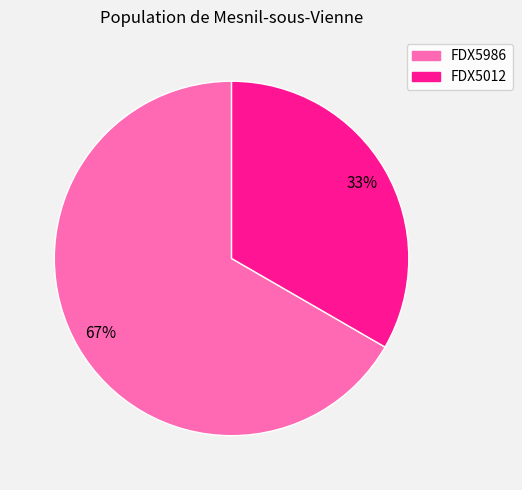

The FDX5012 slice represents 44% of the pie. True or false?

False